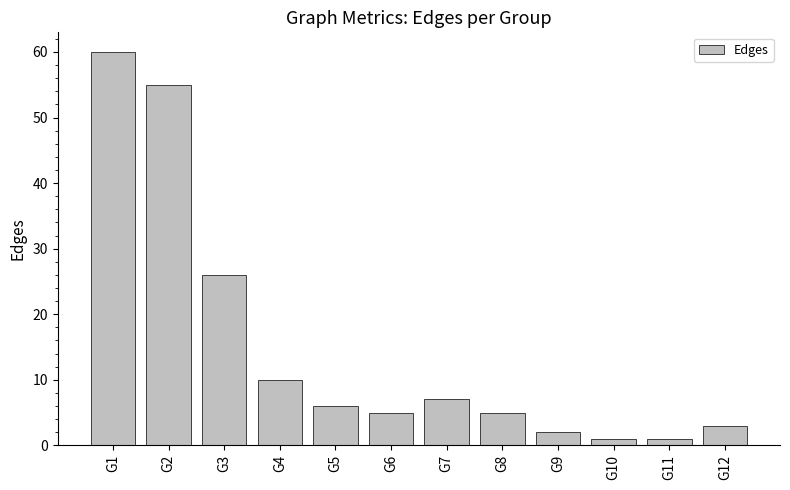

What is the value of the 8th bar from the left?

5